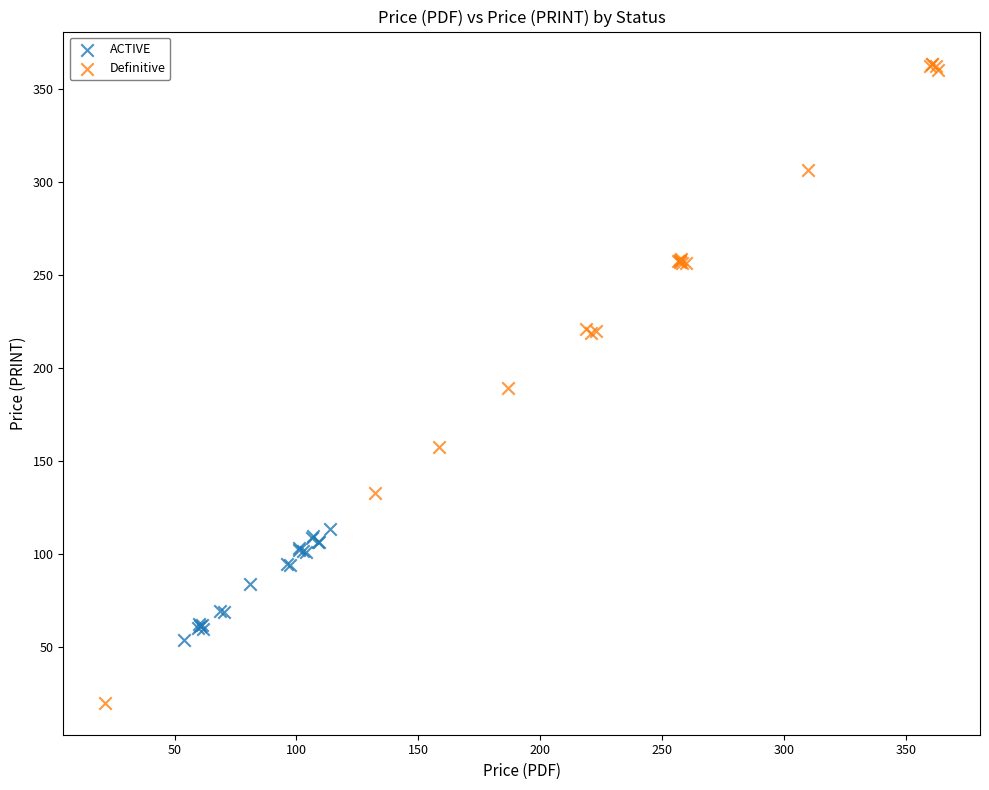

What are all the series names shown in the legend?

ACTIVE, Definitive